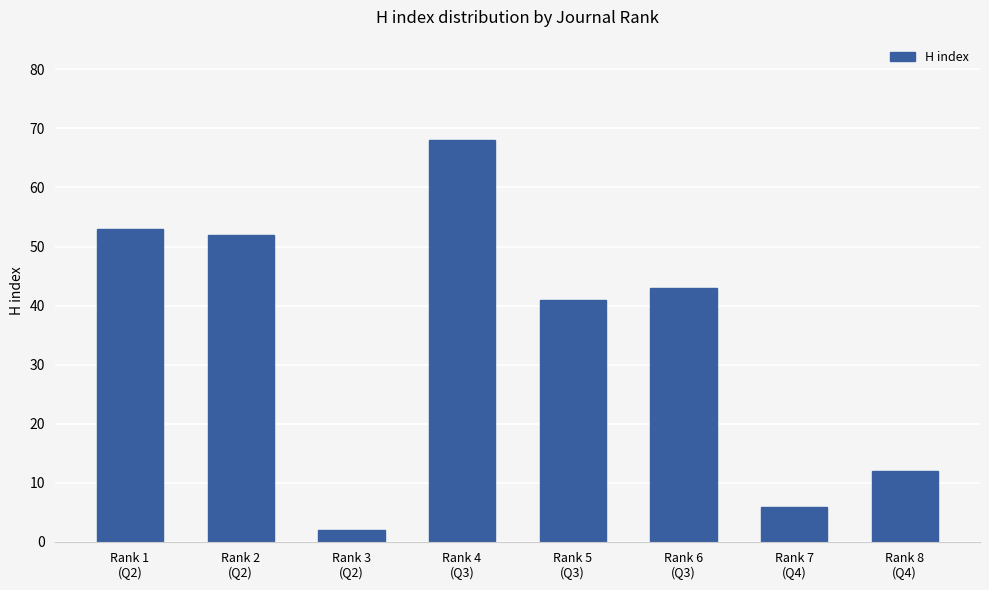

Reading right to left, list all the values displayed in this chart.

12	6	43	41	68	2	52	53